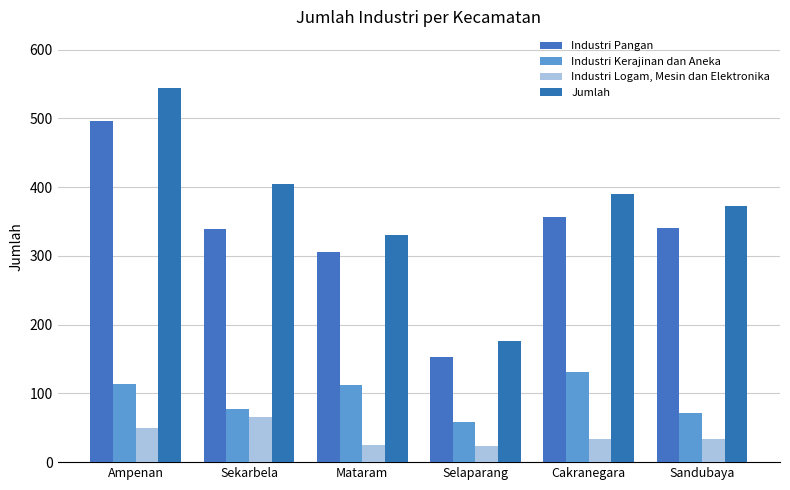

What are all the series names shown in the legend?

Industri Pangan, Industri Kerajinan dan Aneka, Industri Logam, Mesin dan Elektronika, Jumlah